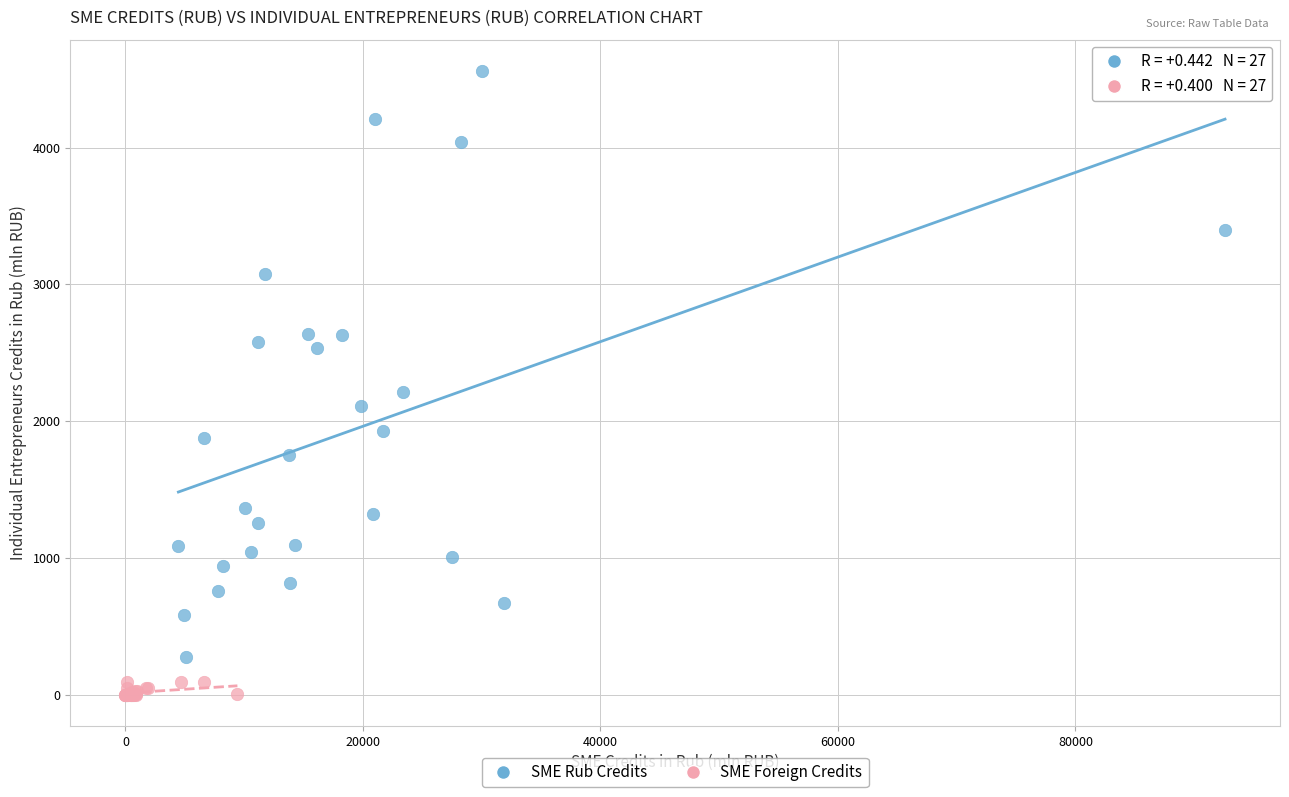

Which series has the largest Y range (max minus min)?

SME Rub Credits